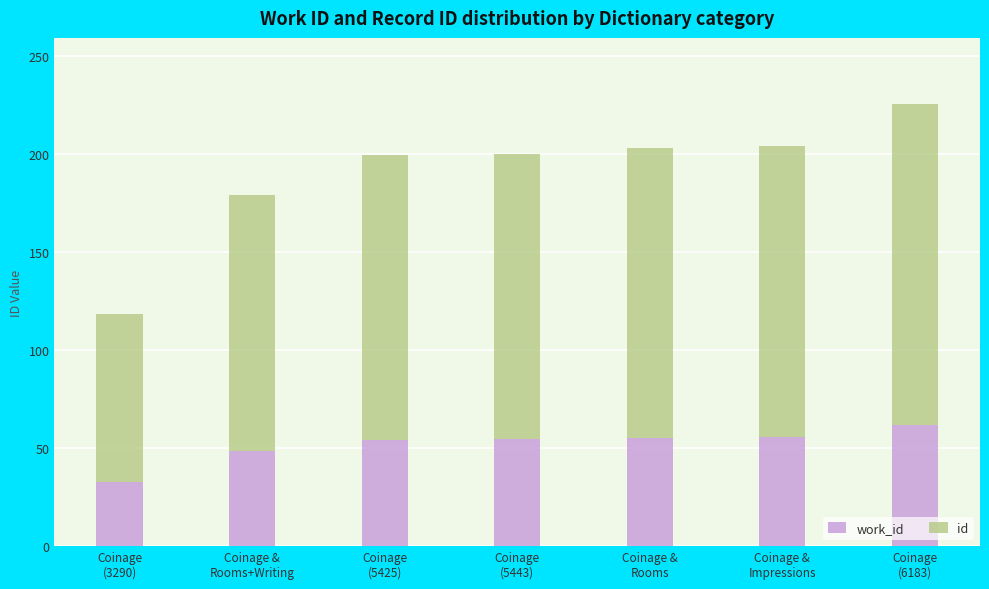

How many series are shown in this chart?

2